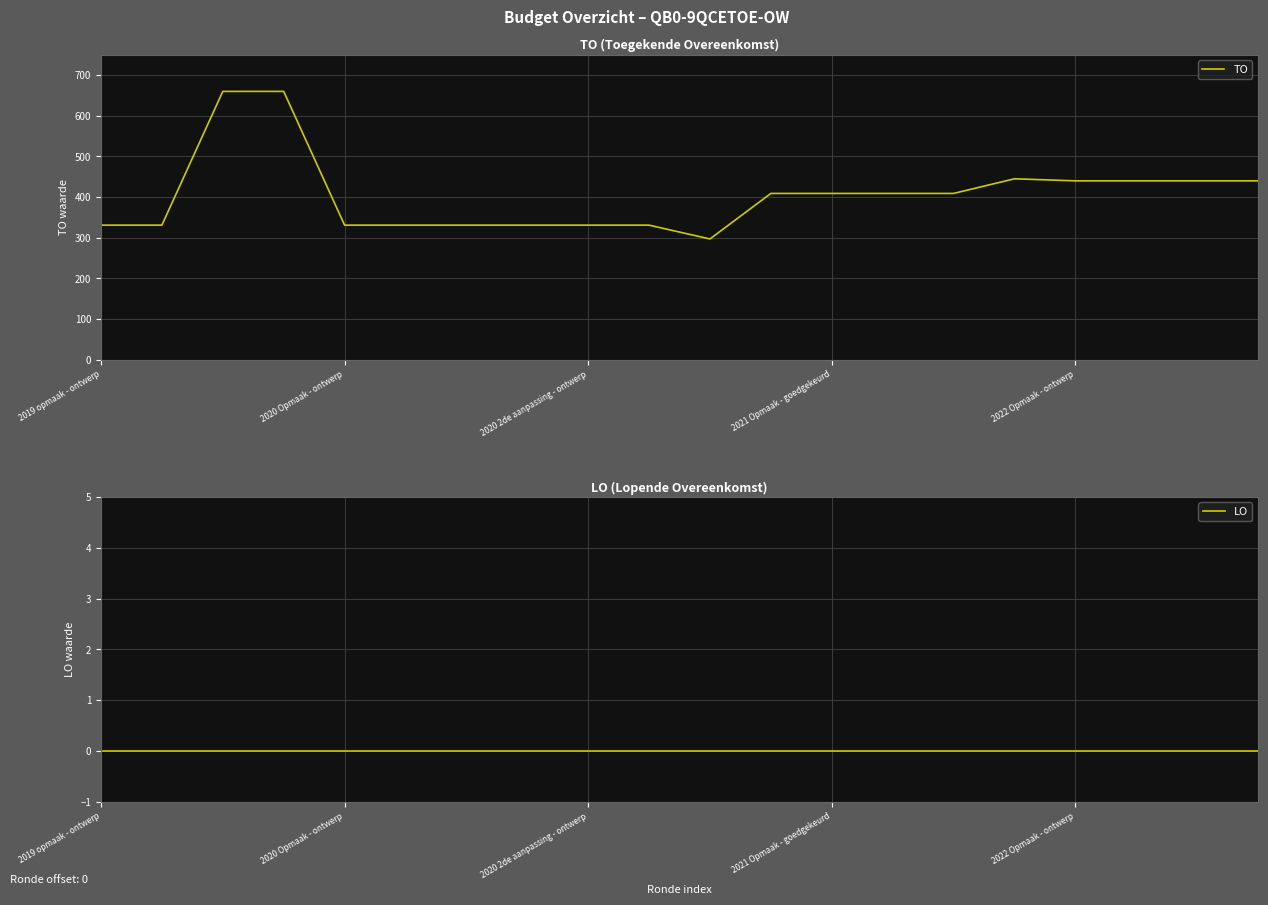

True or false: TO and LO intersect in this chart.

False